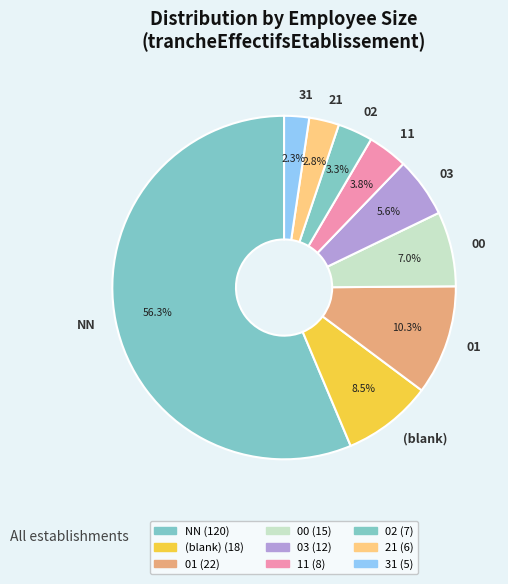

What is the ratio of the value at 02 to the value at 03?

0.6